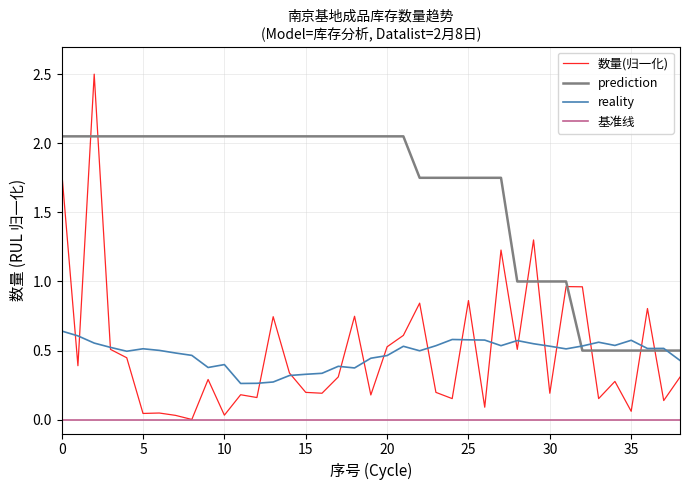

What is the greatest value displayed?

2.5